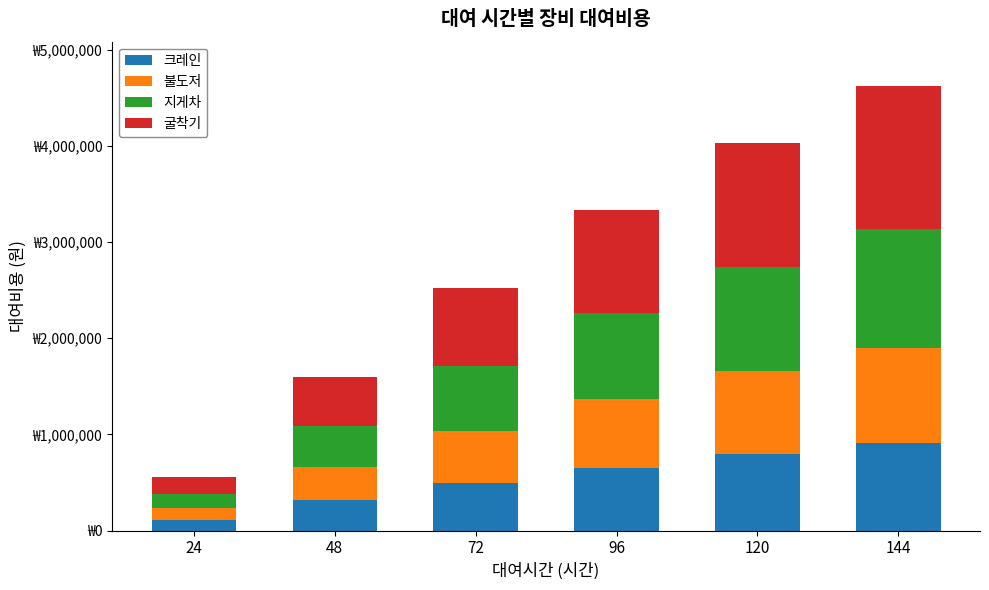

Are the bars grouped side by side (vs. stacked)?

No